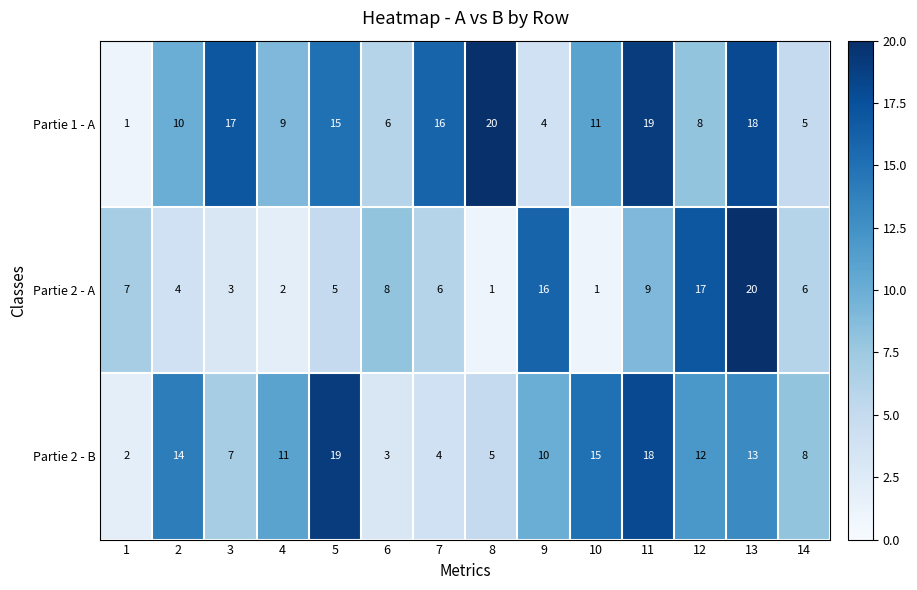

What is the maximum value for Partie 2 - A?

20